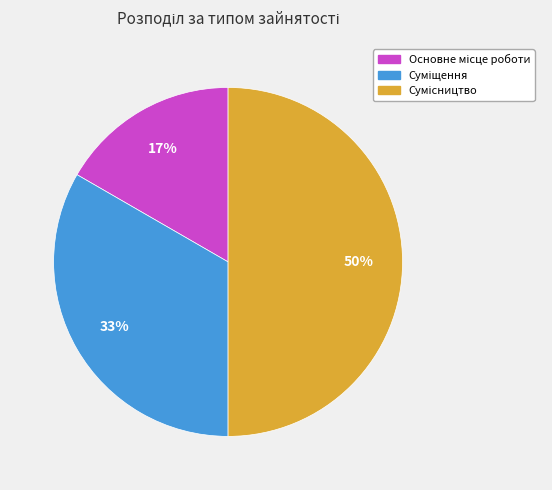

To the nearest percent, what is the difference between the largest and smallest slice percentages?

33%